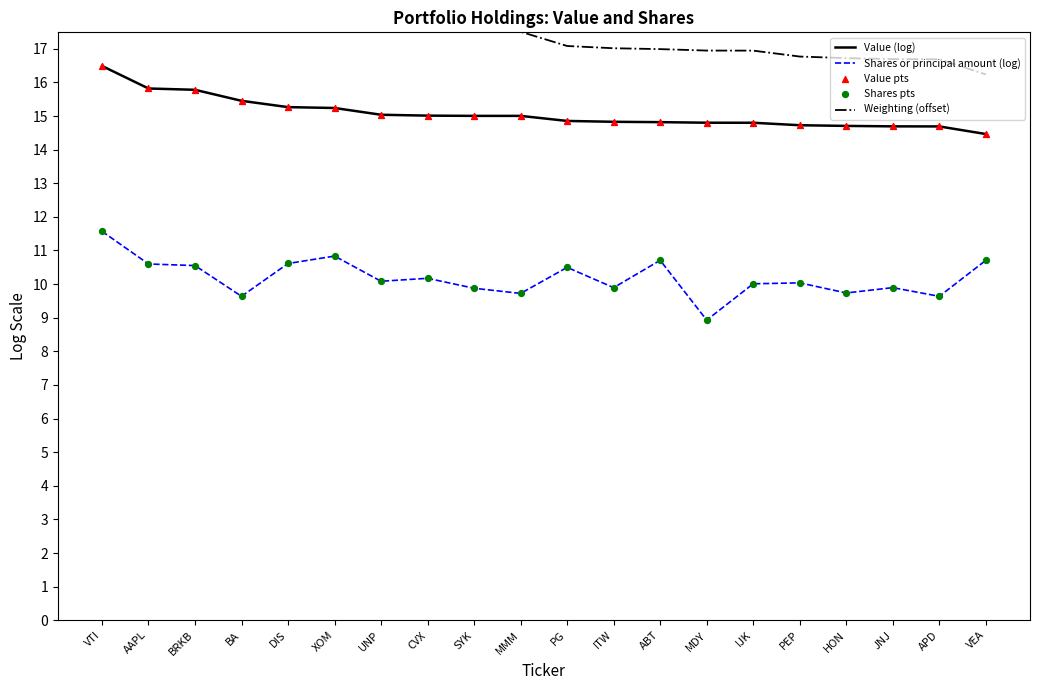

Which series reaches the maximum Y coordinate?

Weighting (offset)